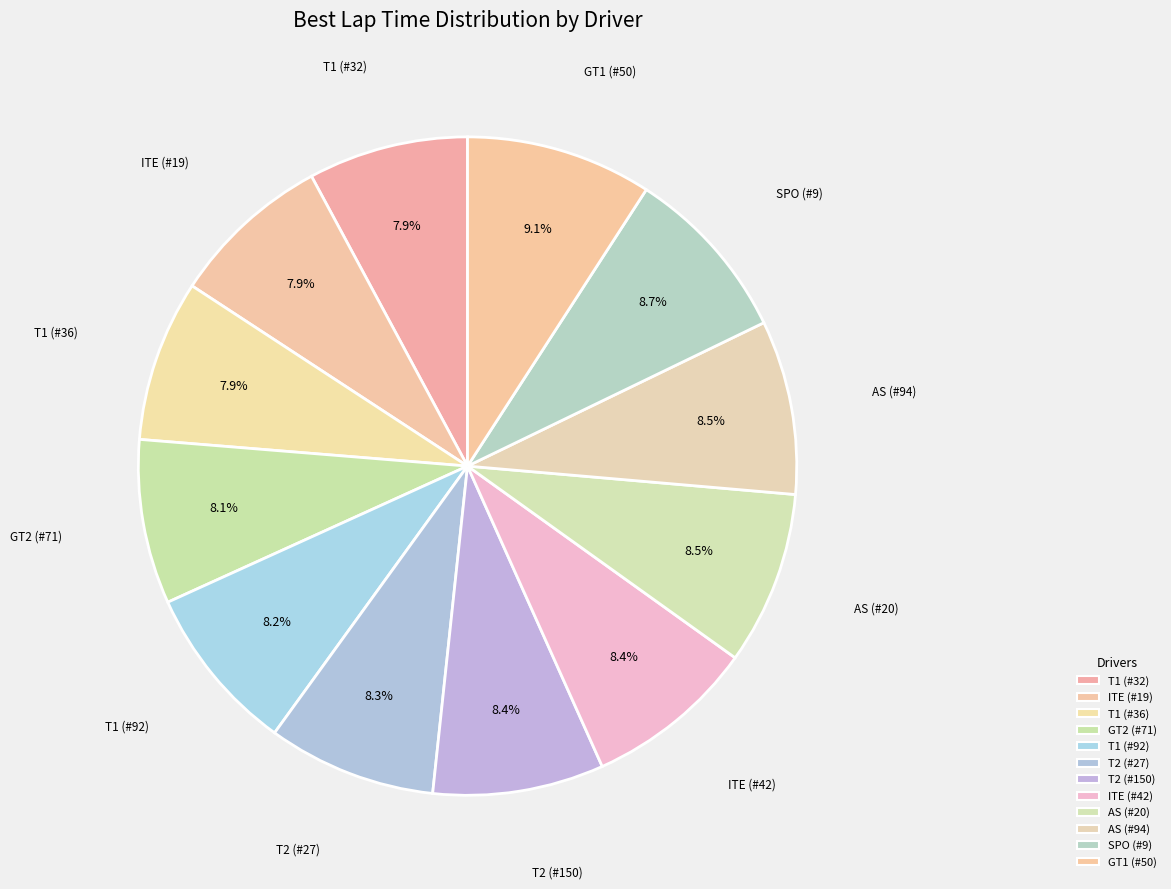

True or false: T1 (#92) accounts for 8% of the total.

True